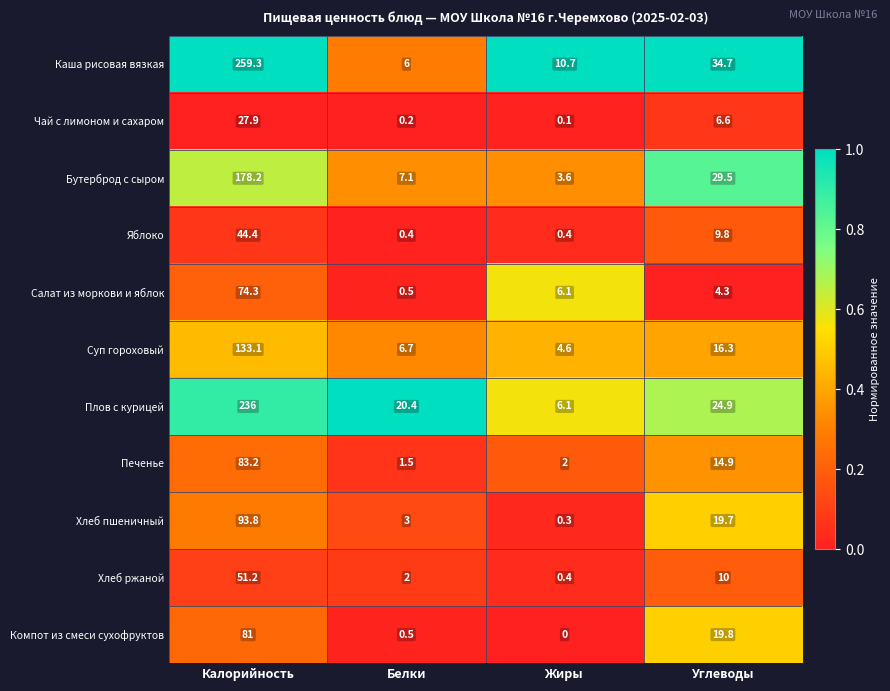

How many distinct data groups are displayed?

11